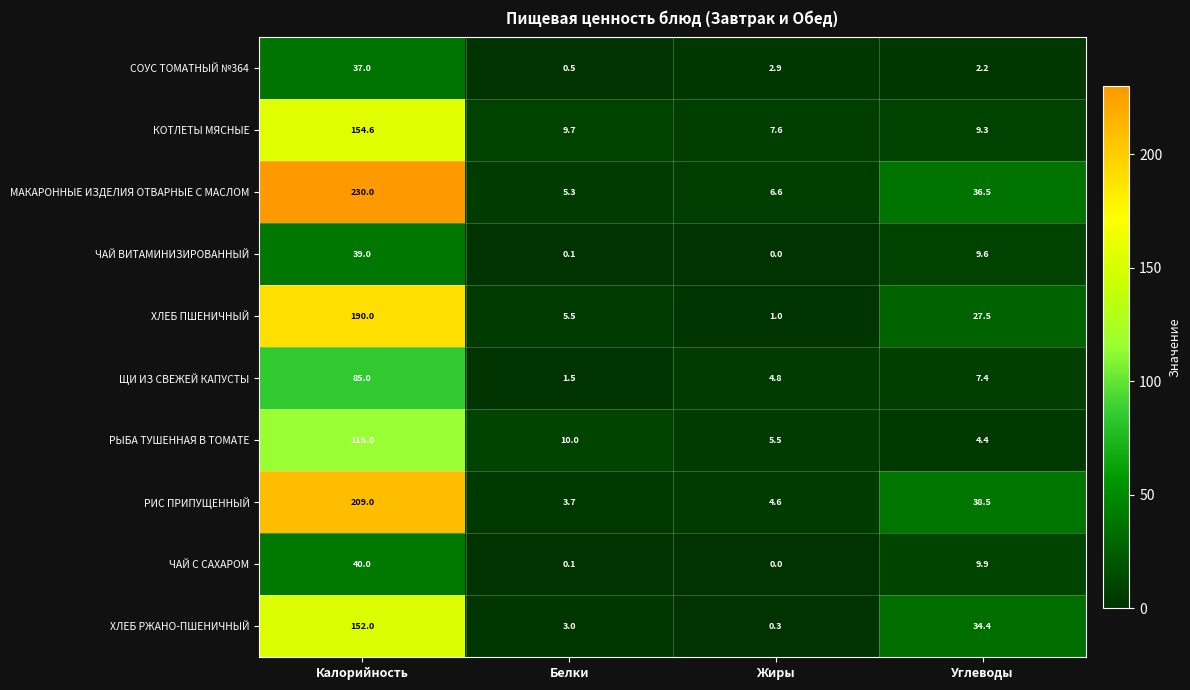

At Углеводы, list the series in order from smallest to largest.

СОУС ТОМАТНЫЙ №364, РЫБА ТУШЕННАЯ В ТОМАТЕ, ЩИ ИЗ СВЕЖЕЙ КАПУСТЫ, КОТЛЕТЫ МЯСНЫЕ, ЧАЙ ВИТАМИНИЗИРОВАННЫЙ, ЧАЙ С САХАРОМ, ХЛЕБ ПШЕНИЧНЫЙ, ХЛЕБ РЖАНО-ПШЕНИЧНЫЙ, МАКАРОННЫЕ ИЗДЕЛИЯ ОТВАРНЫЕ С МАСЛОМ, РИС ПРИПУЩЕННЫЙ